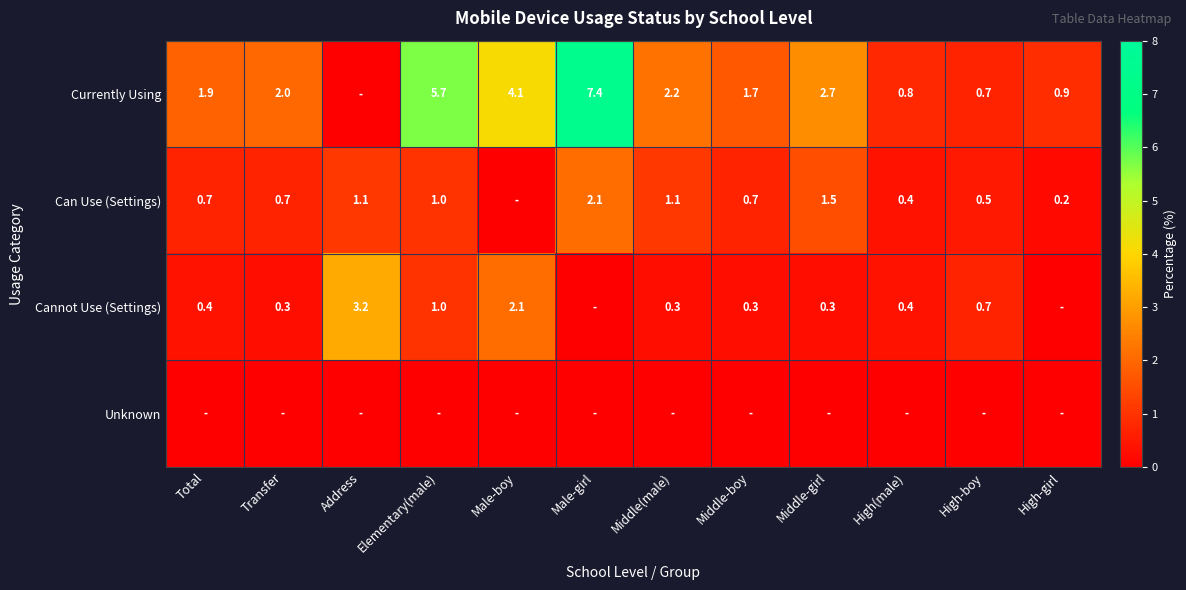

What is the difference between the Cannot Use (Settings) values at Male-boy and Transfer?

1.8